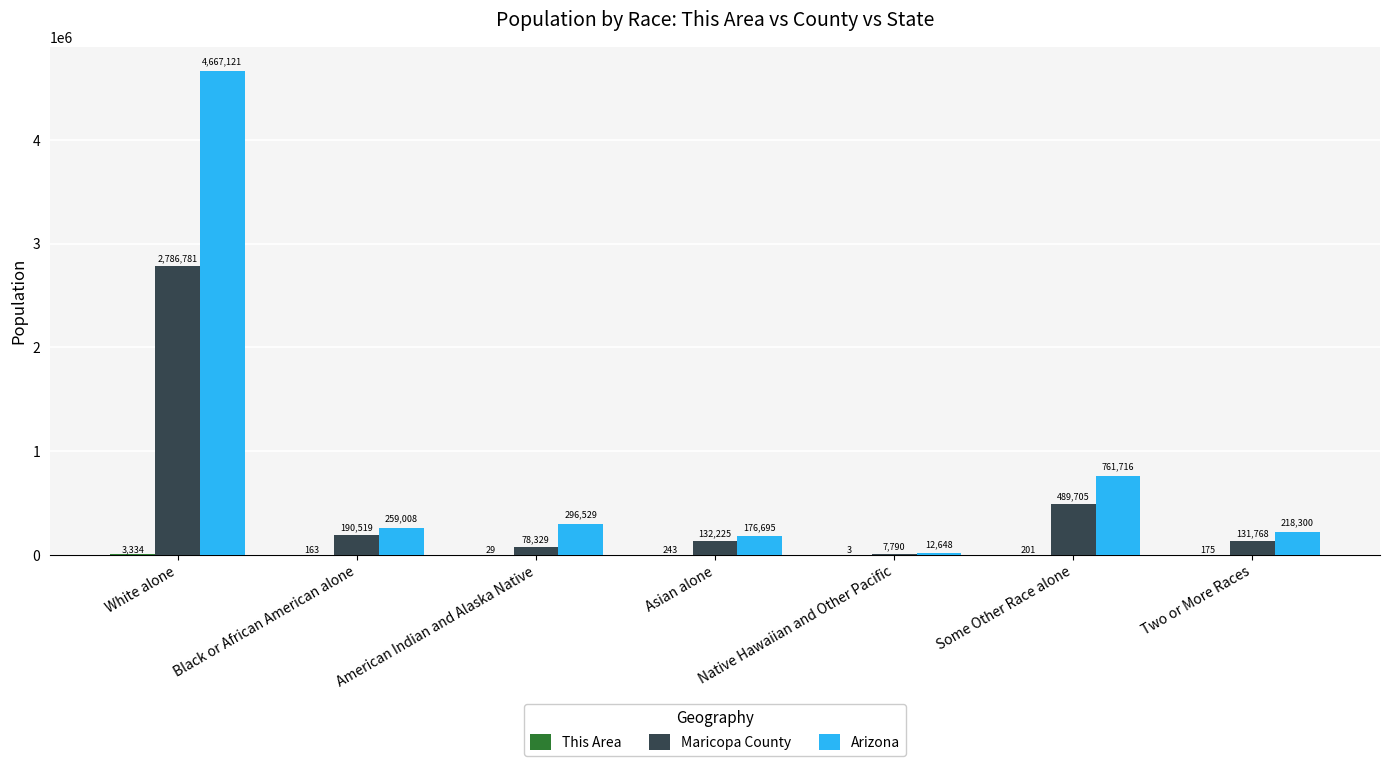

What is the total value across all series at Black or African American alone?

449690